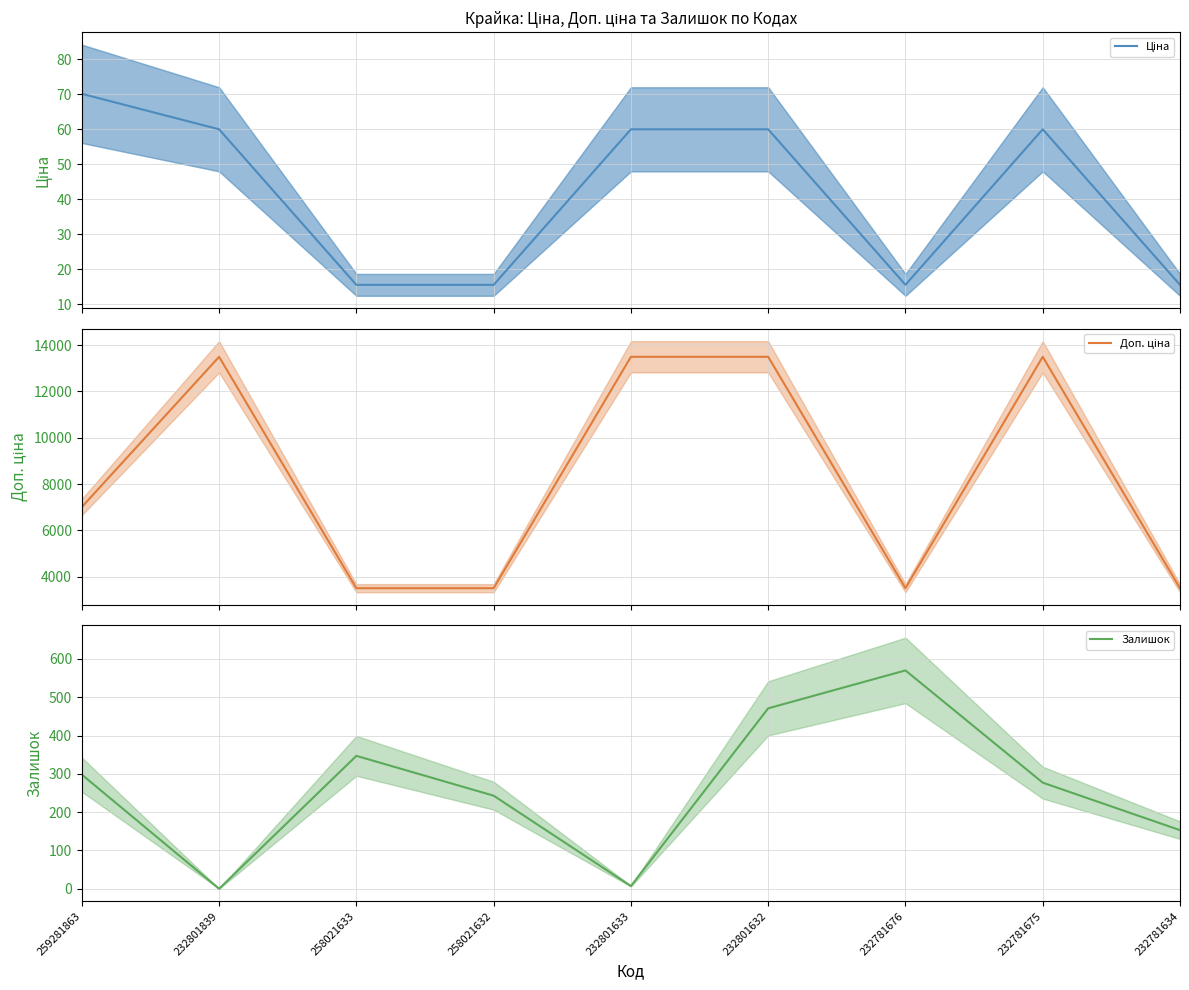

List the labels in order of Доп. ціна value, smallest first.

258021633, 258021632, 232781676, 232781634, 259281863, 232801839, 232801633, 232801632, 232781675